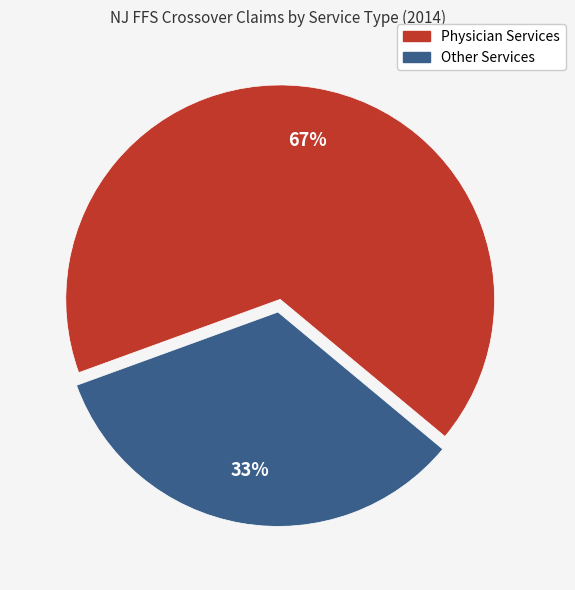

To the nearest percent, what is the average slice percentage?

50%